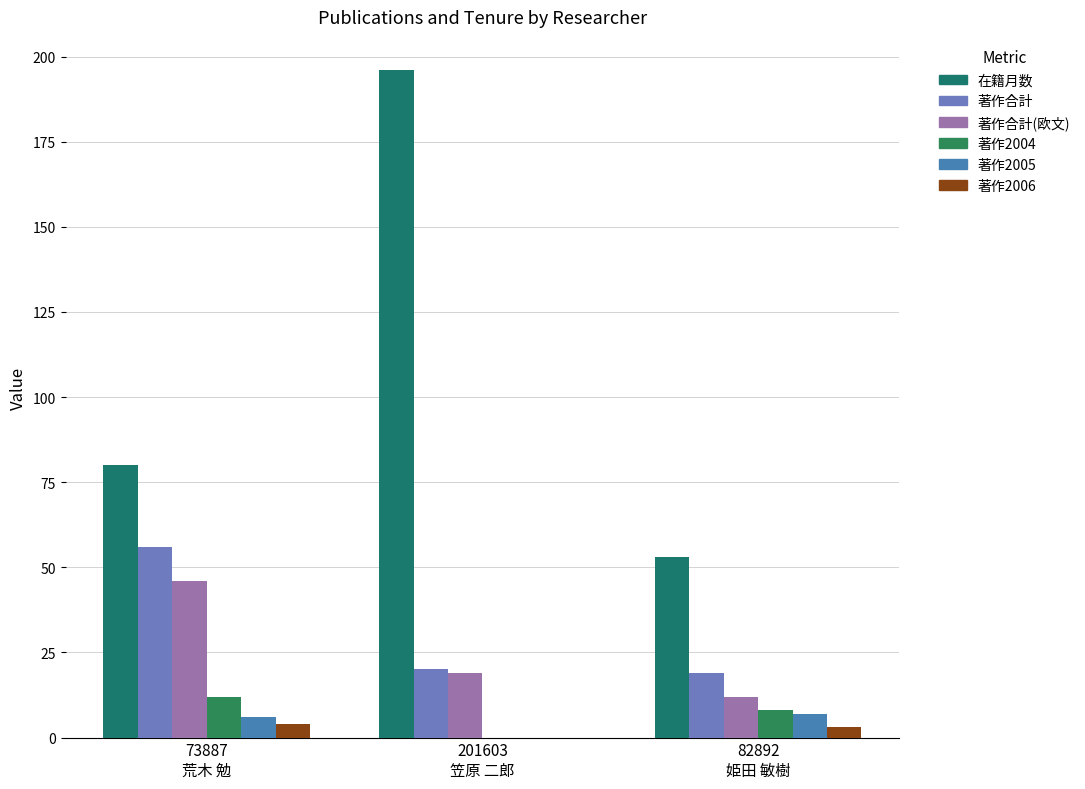

What is the spread (max minus min) of values at 82892
姫田 敏樹?

50